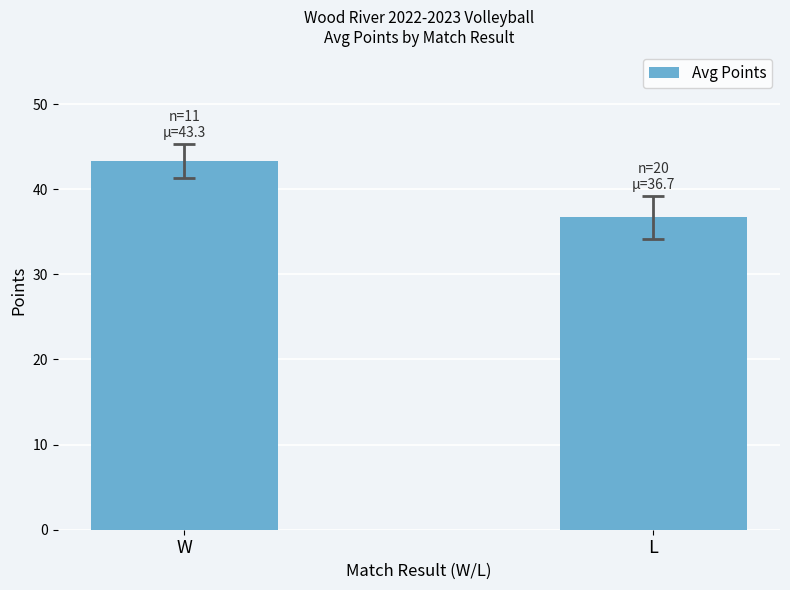

Read the value at L.

36.7